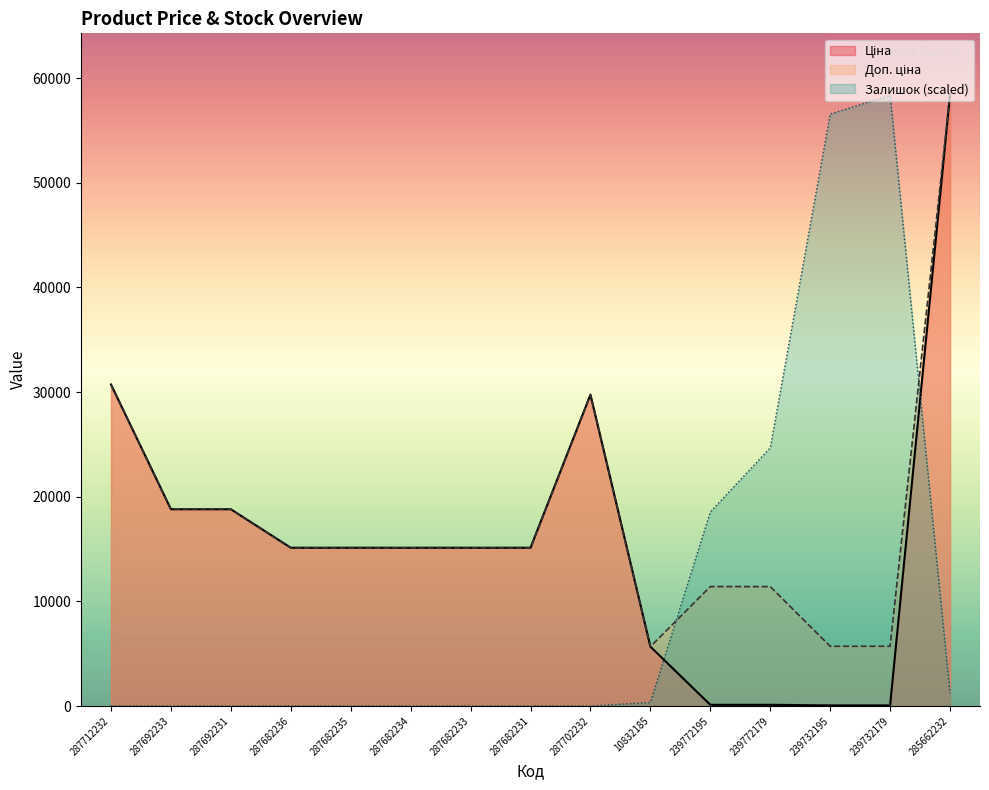

How many data points in Ціна are less than 15120?

5